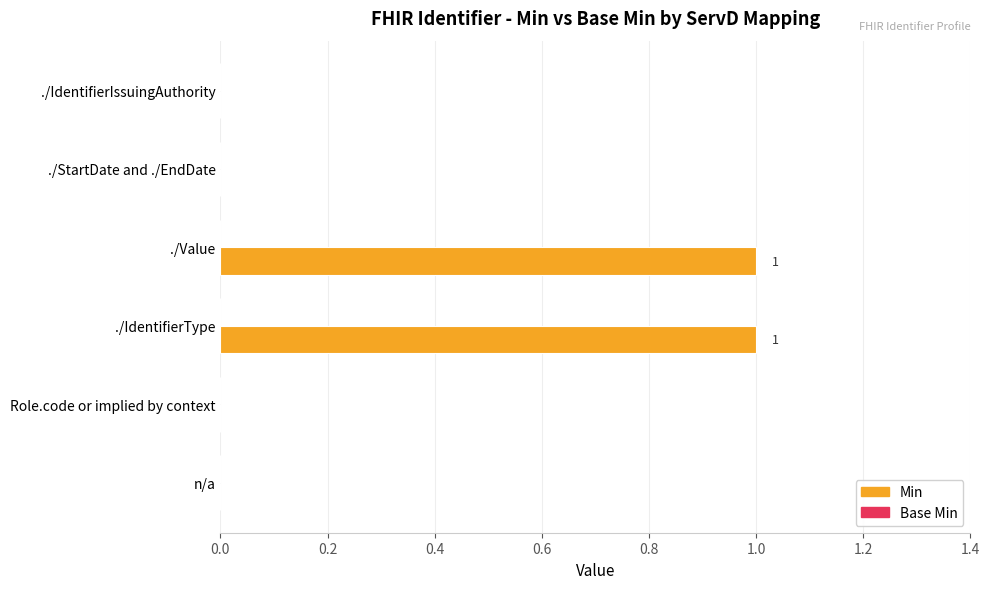

The chart shows a value of 0 at ./StartDate and ./EndDate. True or false?

True